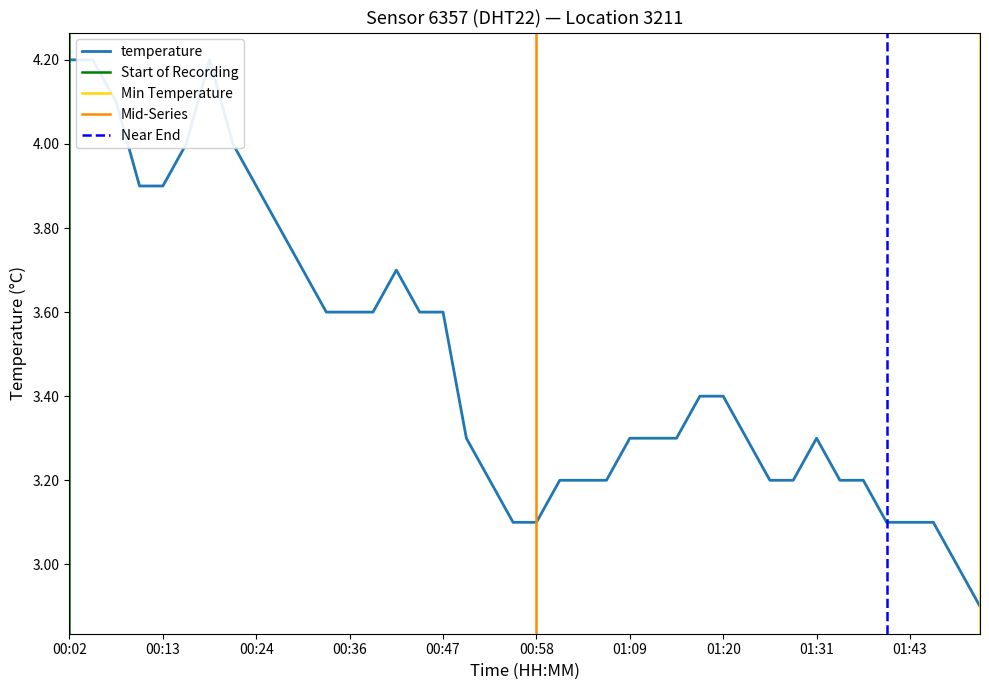

Which label corresponds to the smallest value in the chart?

01:51